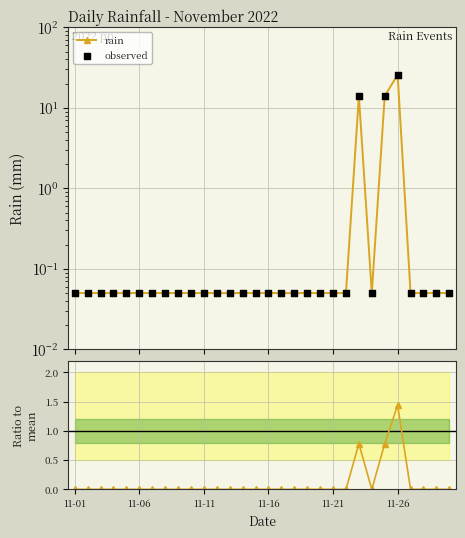

What is the total value across all series at 8?

0.1